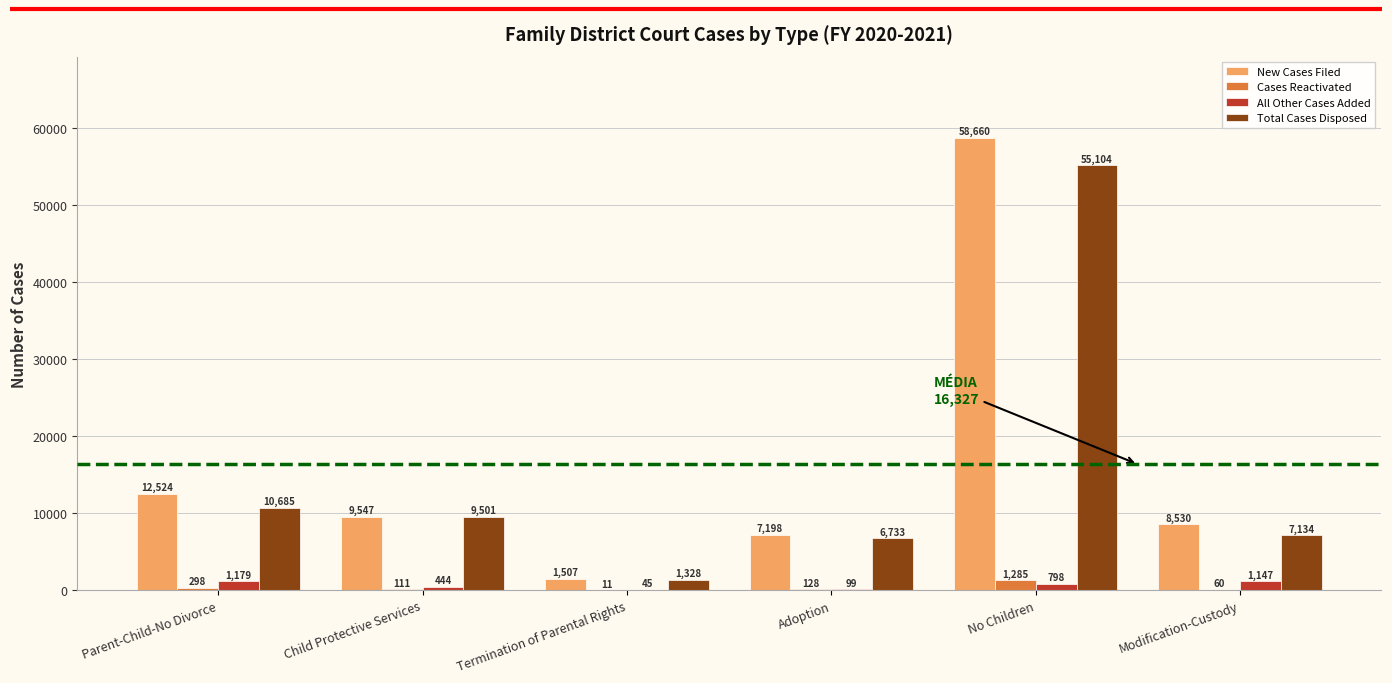

Which series changed the most between No Children and Modification-Custody?

New Cases Filed